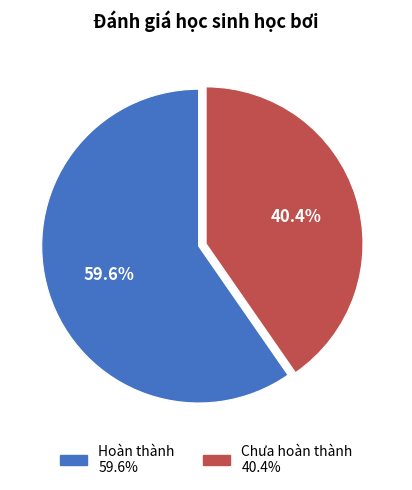

Count the number of slices in the pie.

2